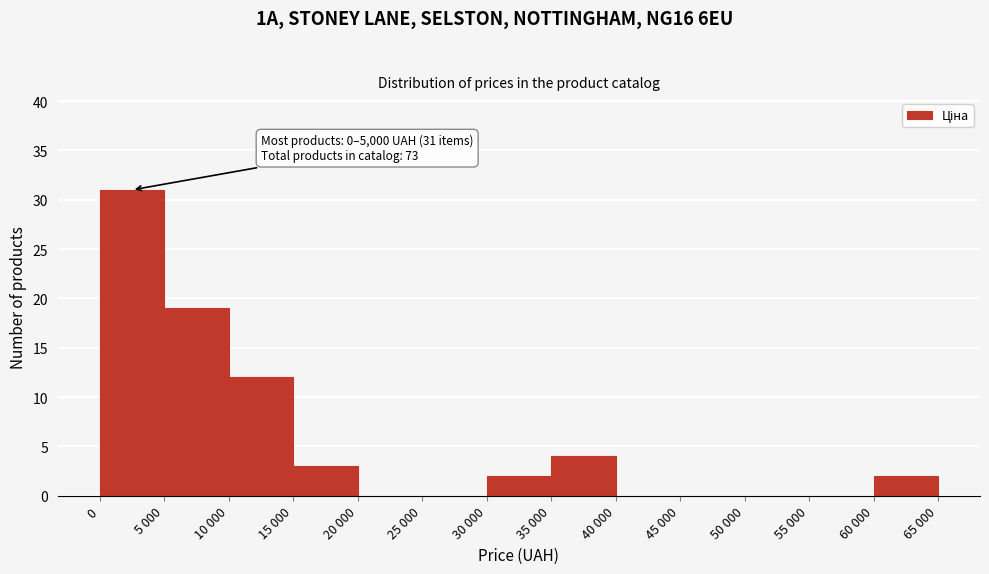

Reading left to right, what are all the values shown in this chart?

0=31	5 000=19	10 000=12	15 000=3	20 000=0	25 000=0	30 000=2	35 000=4	40 000=0	45 000=0	50 000=0	55 000=0	60 000=2